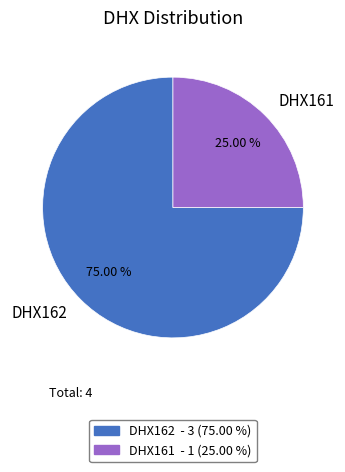

Rank the categories by value from lowest to highest.

DHX161, DHX162